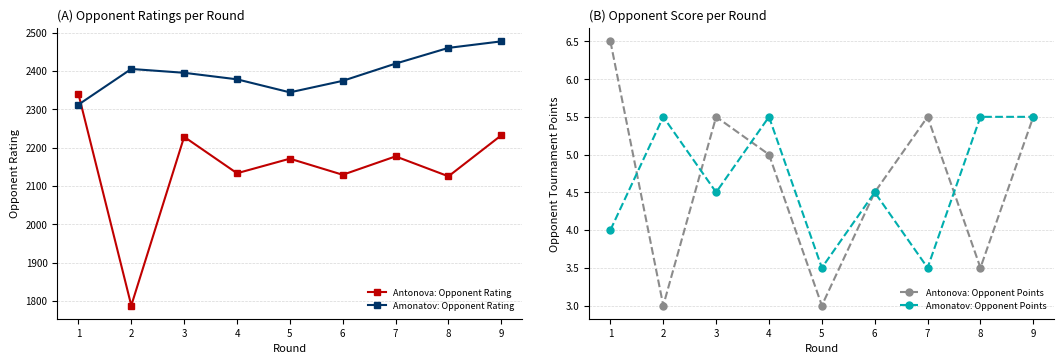

Does the chart have visible grid lines?

Yes